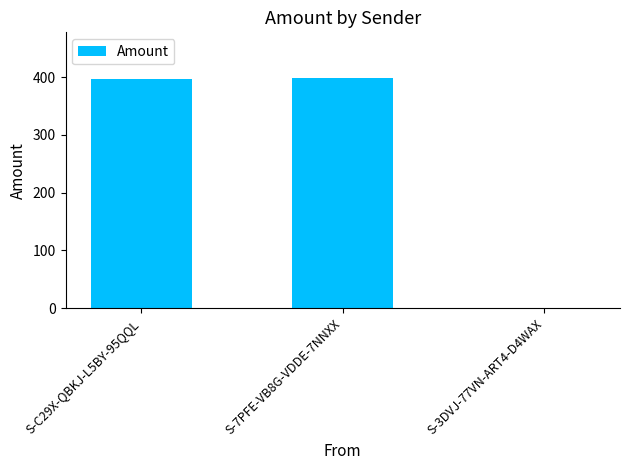

The chart shows a value of 396.0 at S-C29X-QBKJ-L5BY-95QQL. True or false?

True